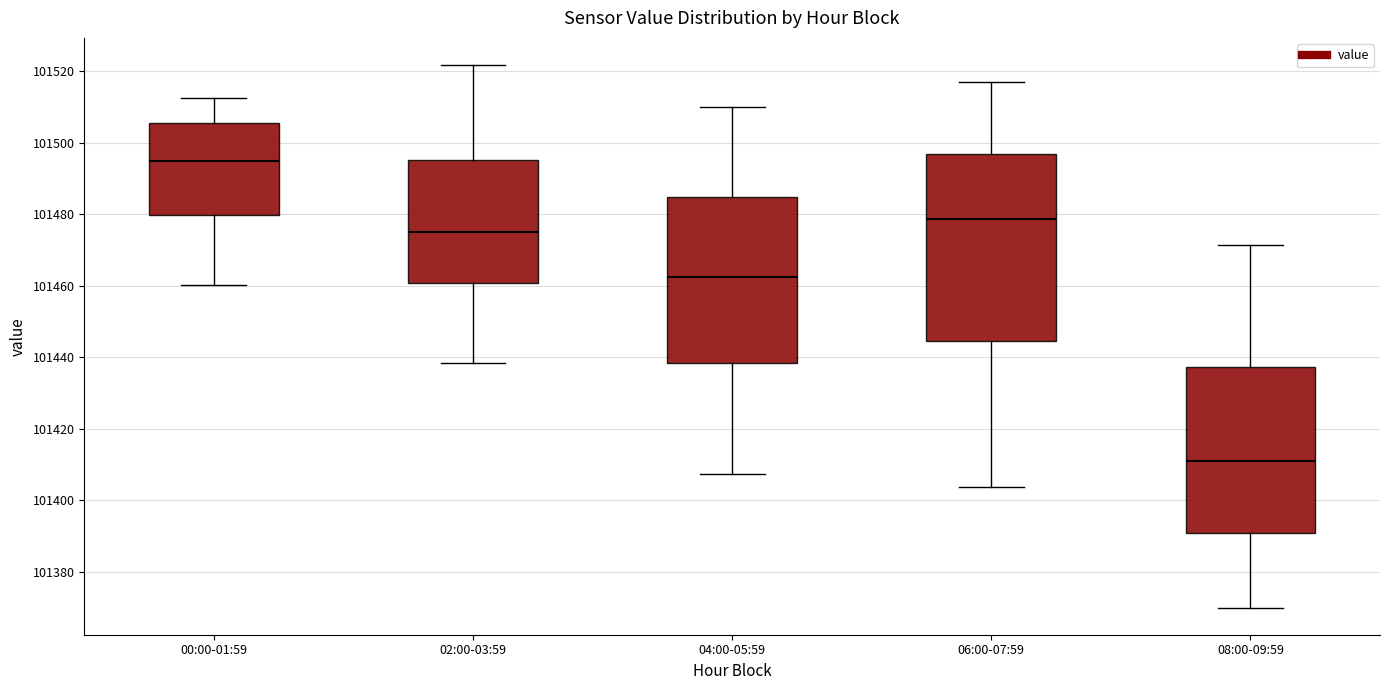

Which box's median line is the highest?

00:00-01:59